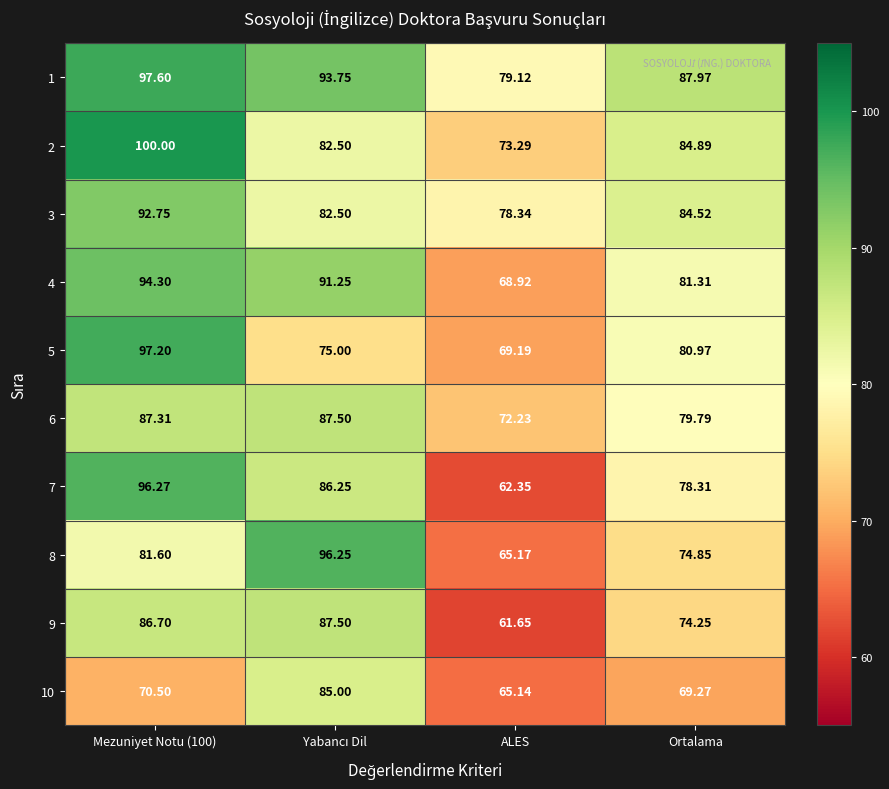

At which label is 4 closest to 81?

Ortalama